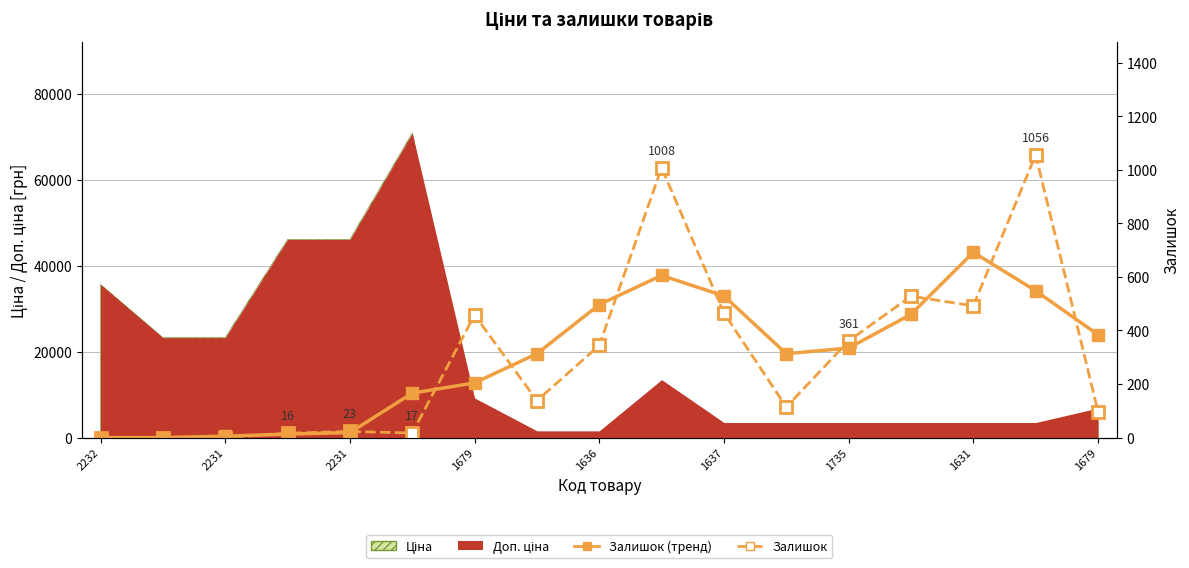

What is the label of the 16th point from the left?

15